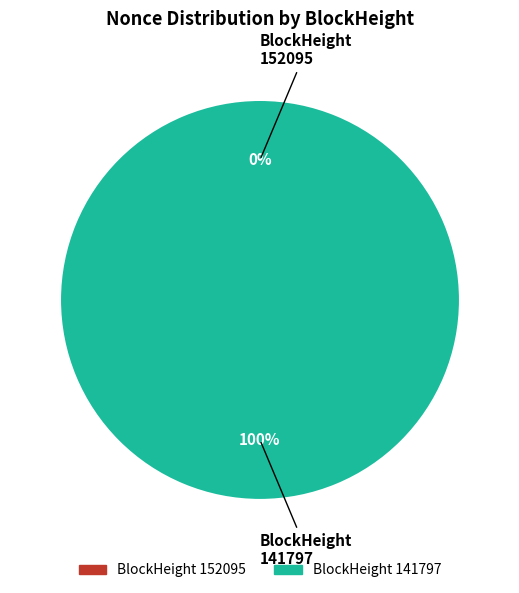

What is the majority slice?

141797